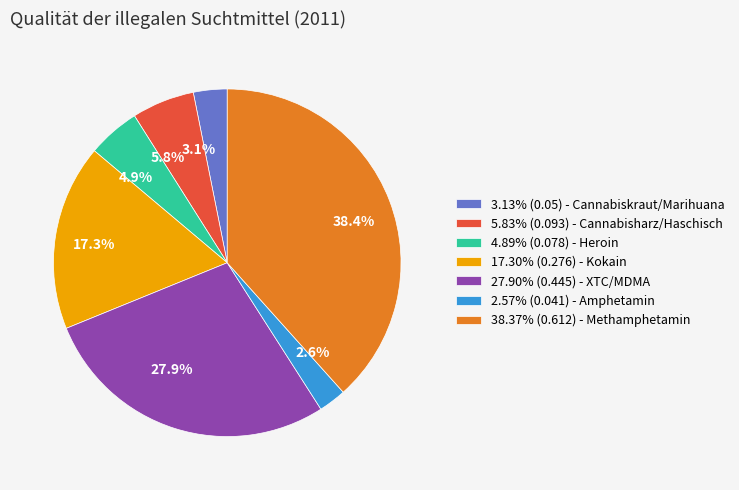

What is the total percentage of 2.57% (0.041) - Amphetamin and 4.89% (0.078) - Heroin?

7.5%